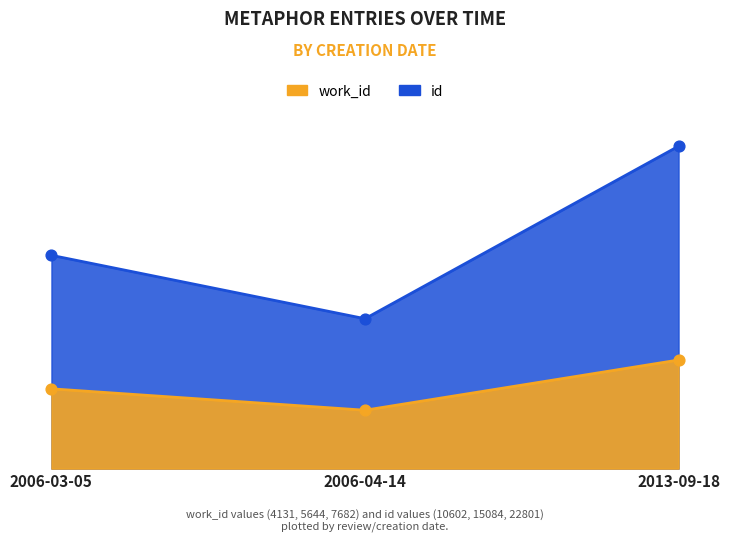

What are all the series names shown in the legend?

work_id, id